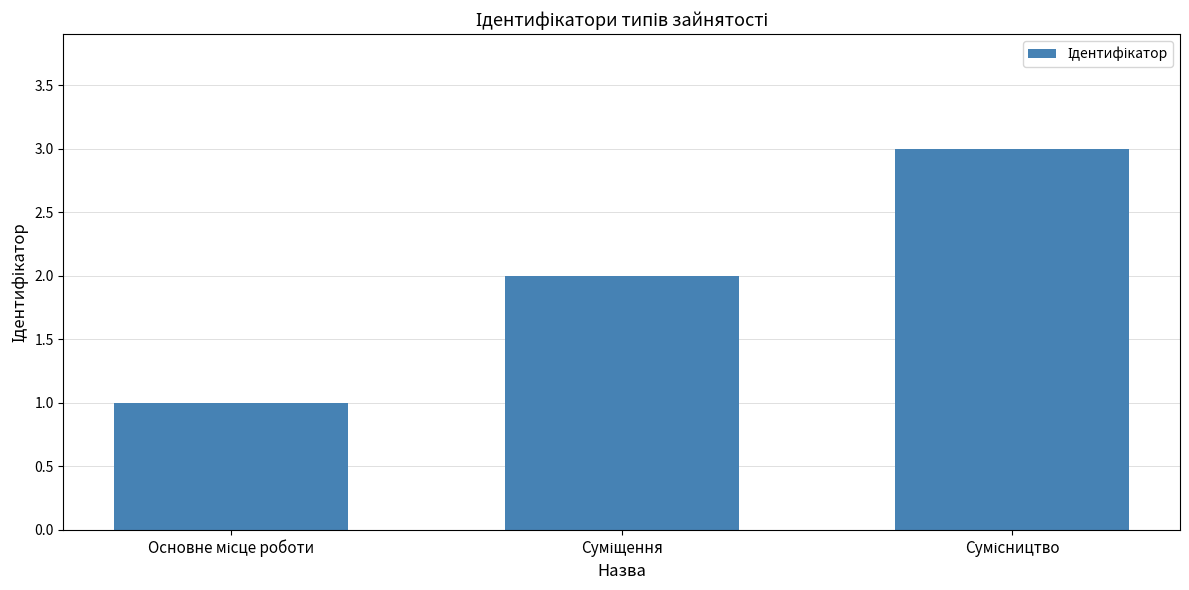

What is the maximum value shown in the chart?

3